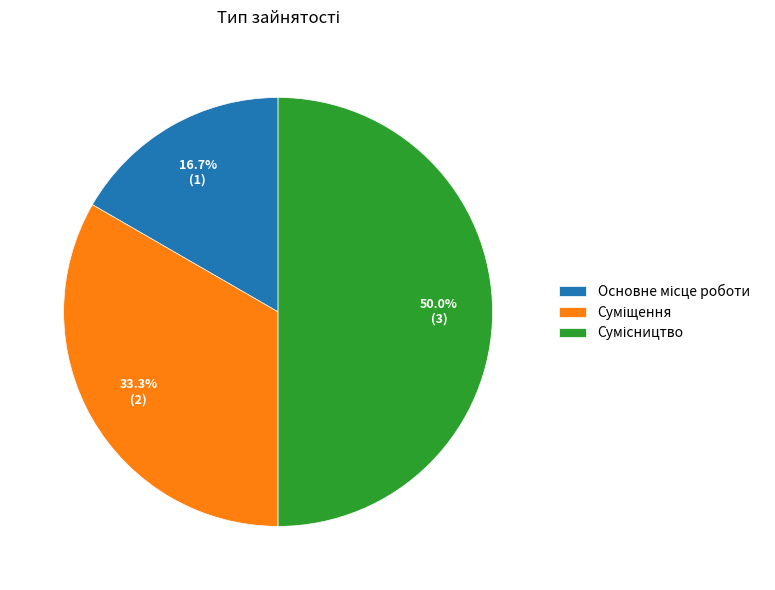

Which slice is the smallest?

Основне місце роботи